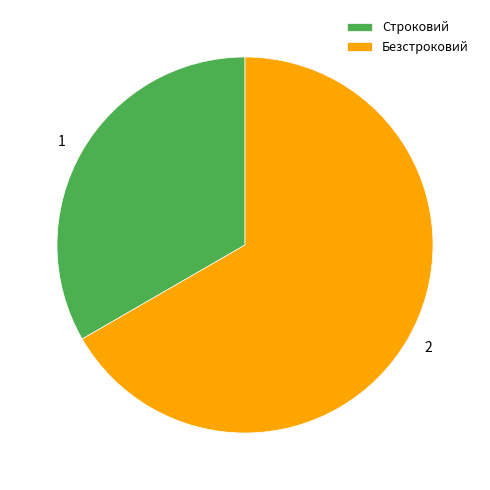

Does Строковий account for over 50% of the chart?

No